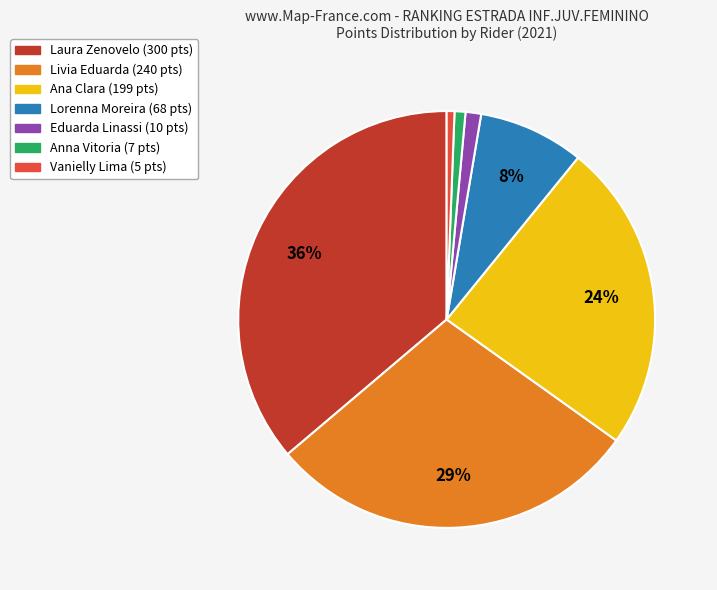

Count the number of slices in the pie.

7